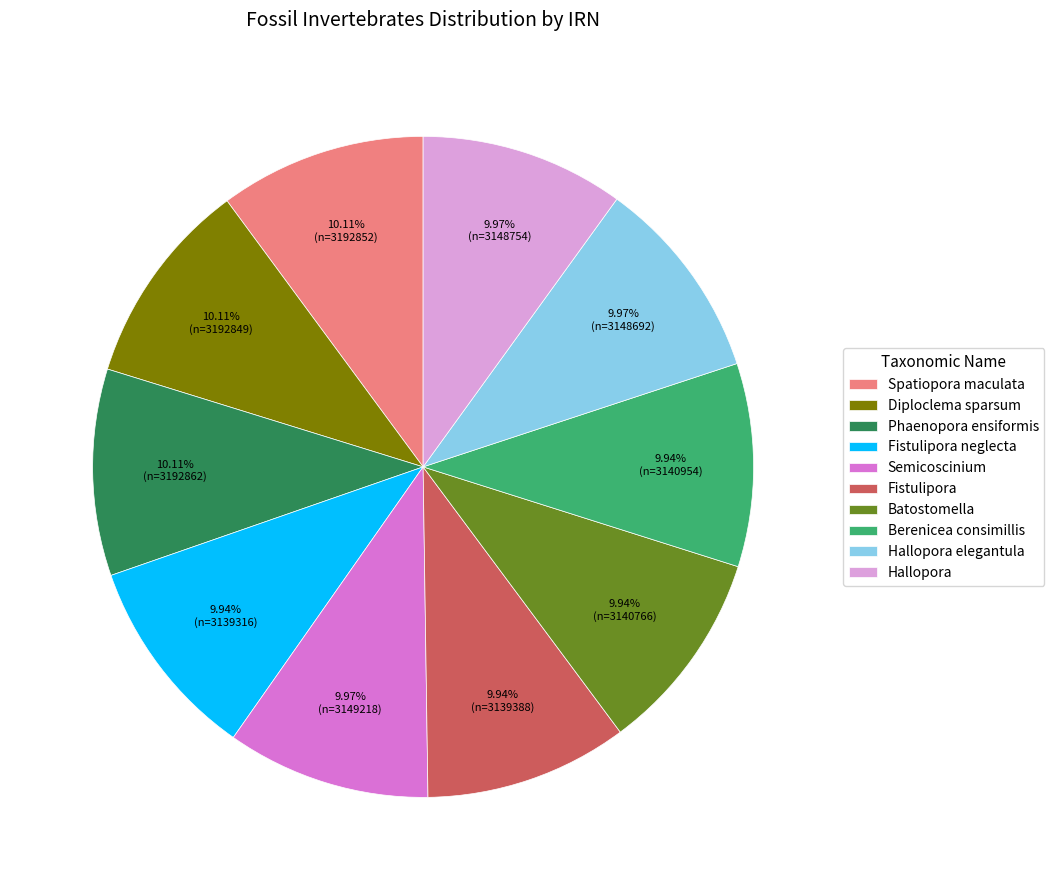

To the nearest percent, what is the average slice percentage?

10%